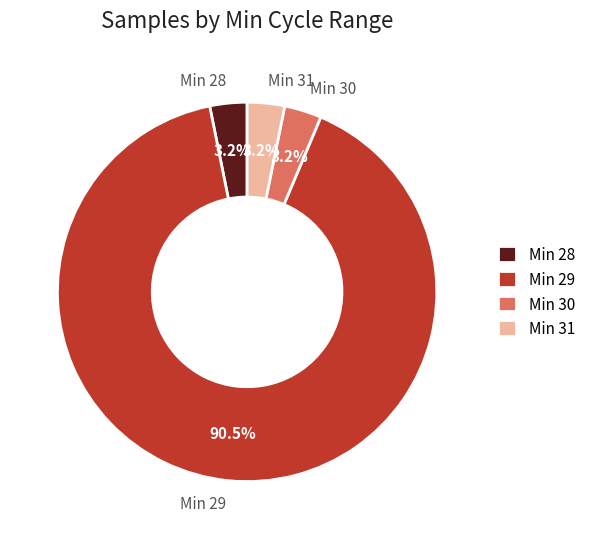

Is Min 31 the majority of the pie?

No